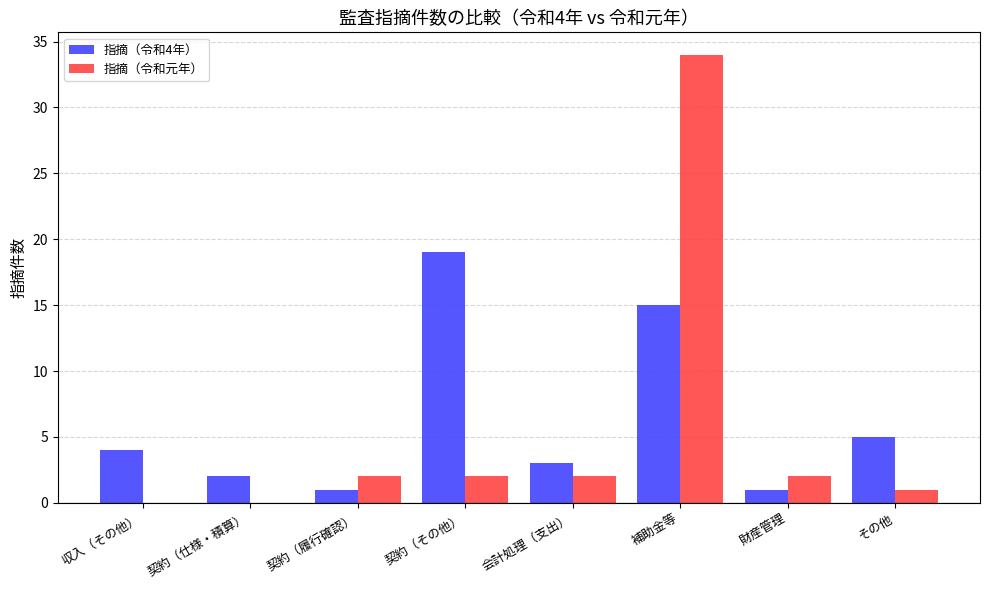

What is the sum of all 指摘（令和元年） values?

43